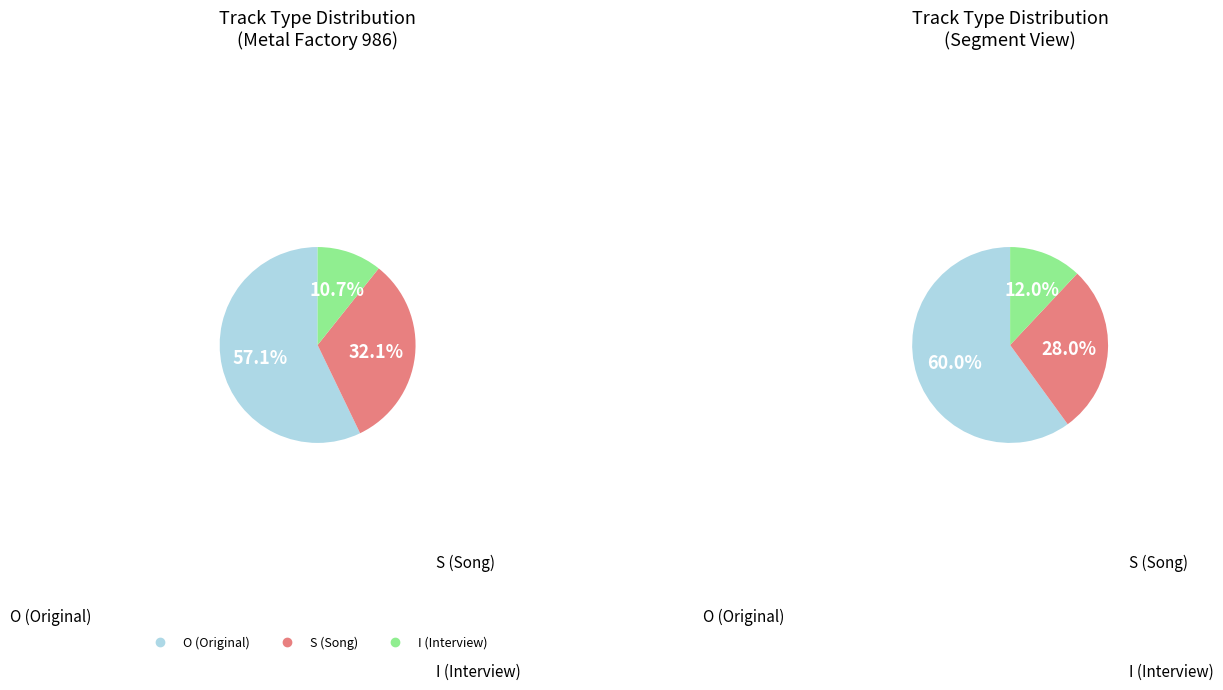

Rank the categories by value from lowest to highest.

I, S, O